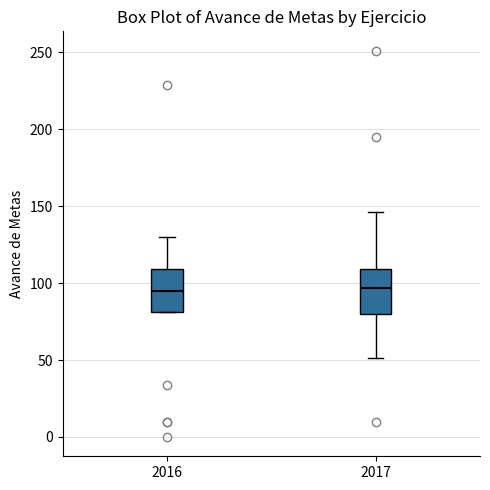

Reading left to right, read every box against the y-axis: the position of its median line, the range the box covers, and the ends of its whiskers. The values are not printed on the chart, so give them approximately, as read against the axis.

2016: median 95, box 80 to 110, whiskers 80 to 130
2017: median 95, box 80 to 110, whiskers 50 to 145